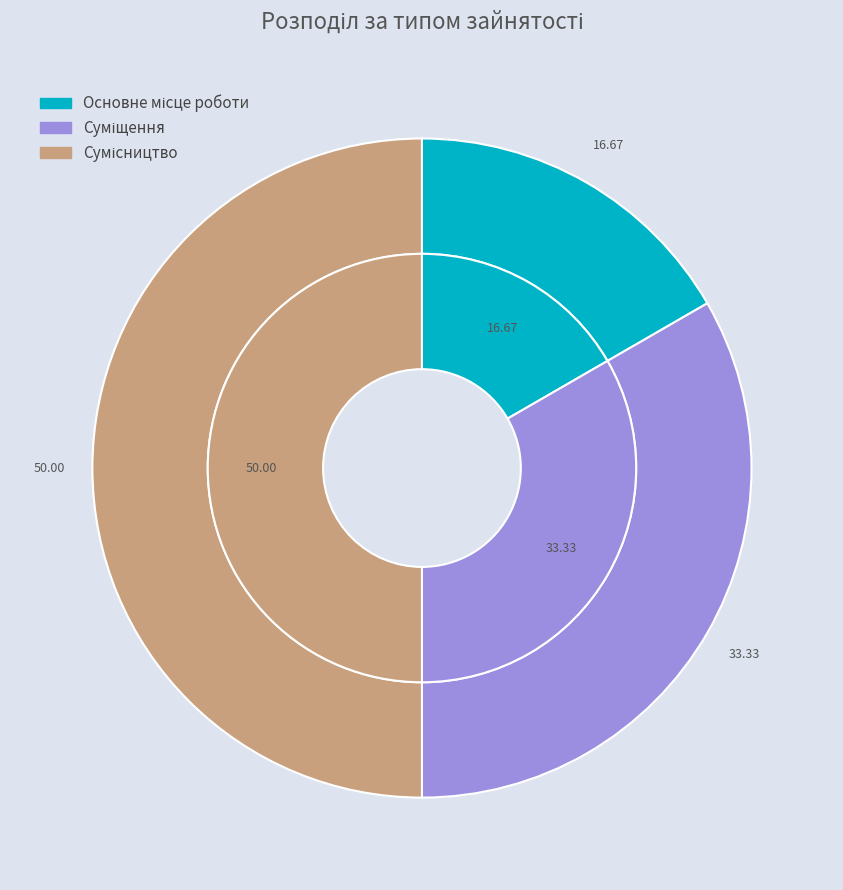

True or false: Сумісництво accounts for 60% of the total.

False